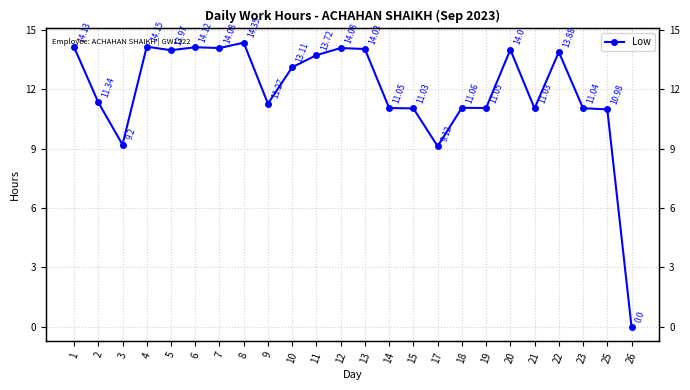

At which label does the data first exceed 13?

1